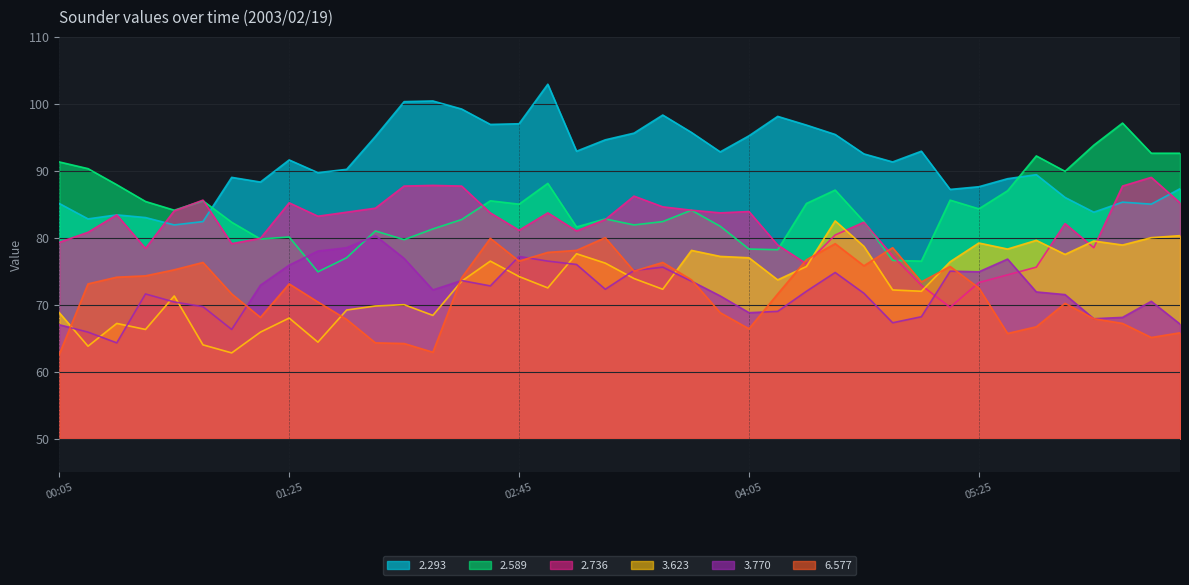

What is the minimum value shown in the chart?

62.6